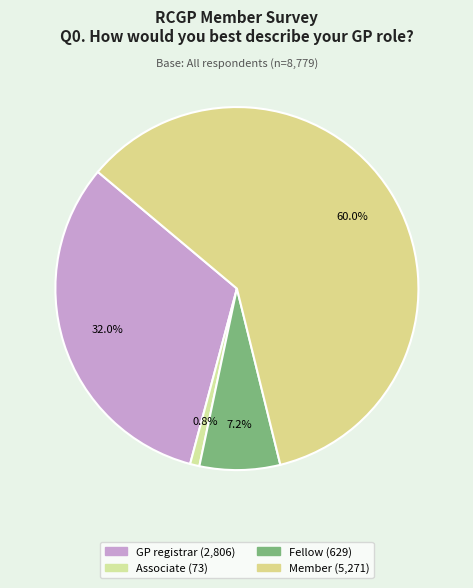

Is the sum of GP registrar and Associate greater than half?

No